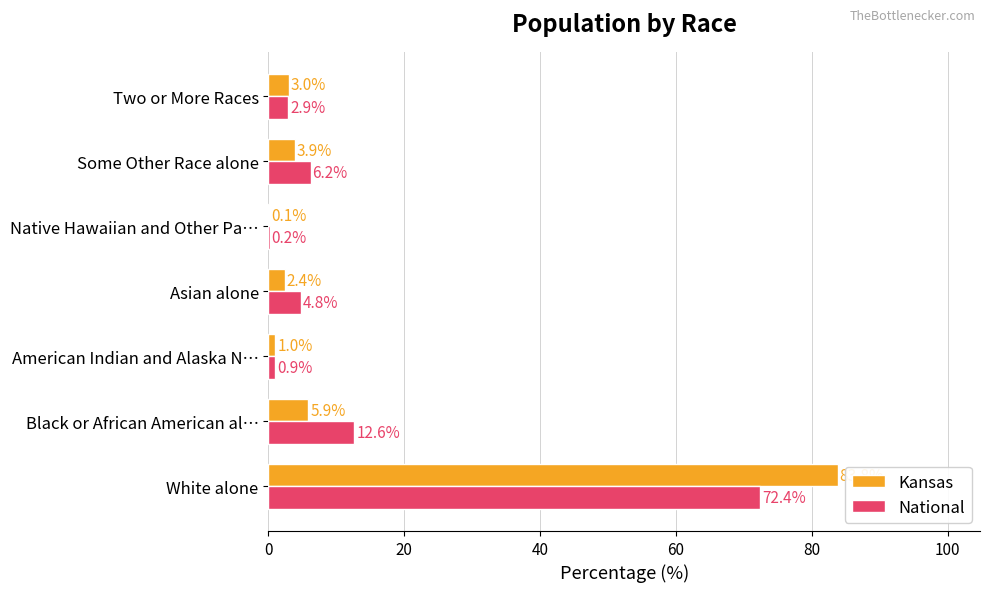

At which category is the sum across all series the highest?

White alone